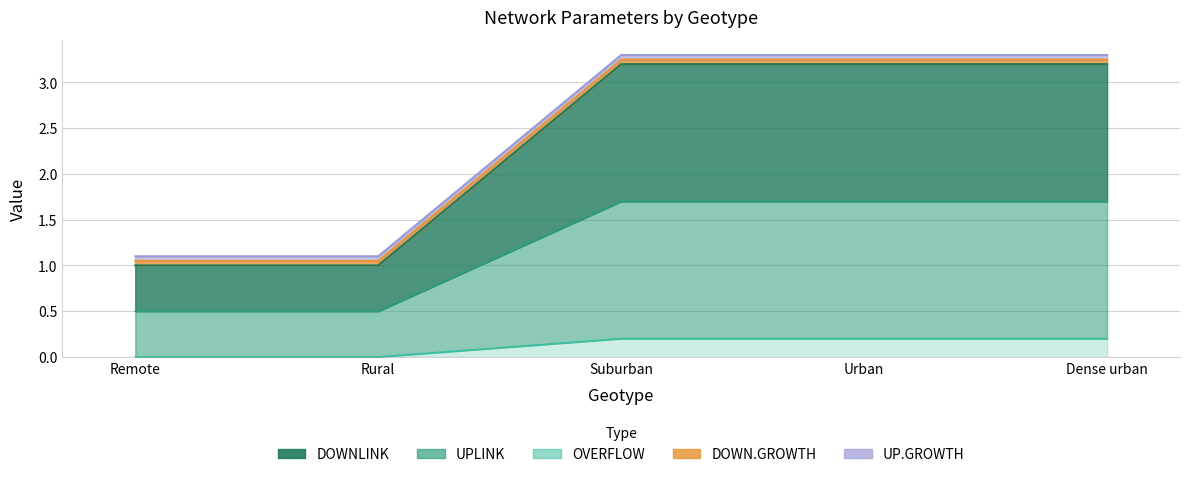

What position from the left is Urban?

4